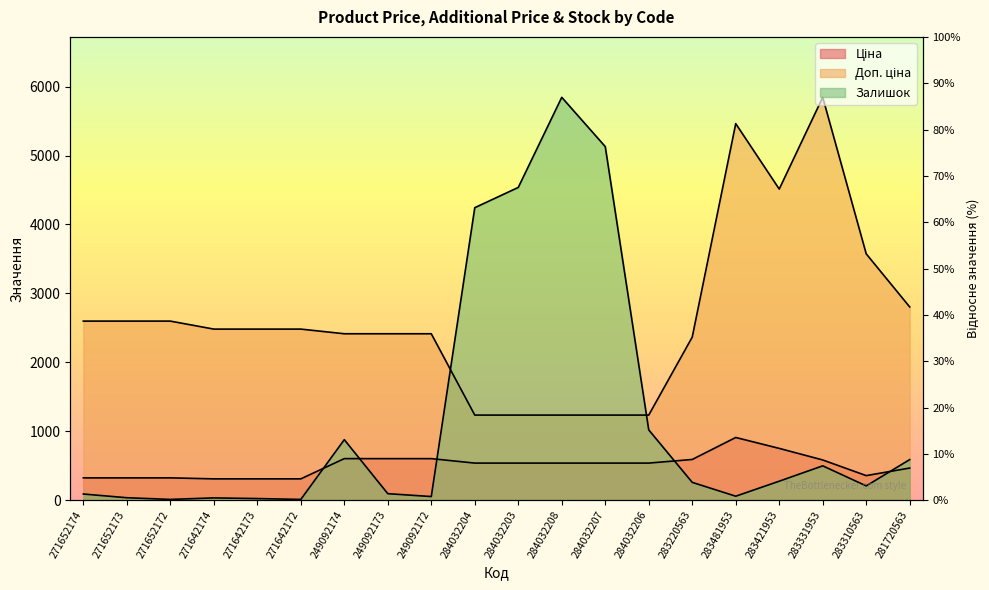

What is the greatest value displayed?

5843.9